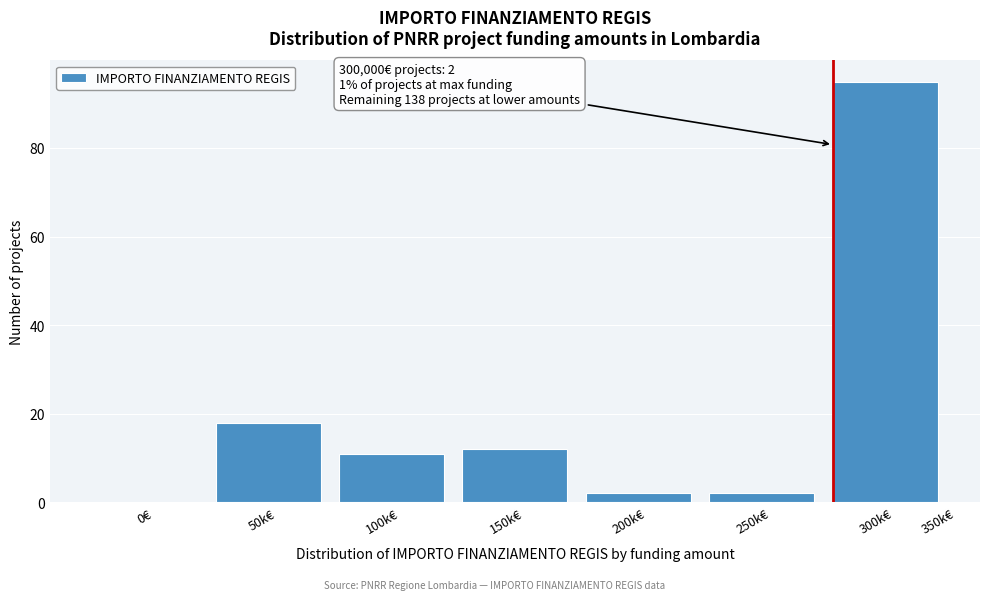

Reading left to right, what are all the values shown in this chart?

0€=0	50k€=18	100k€=11	150k€=12	200k€=2	250k€=2	300k€=95